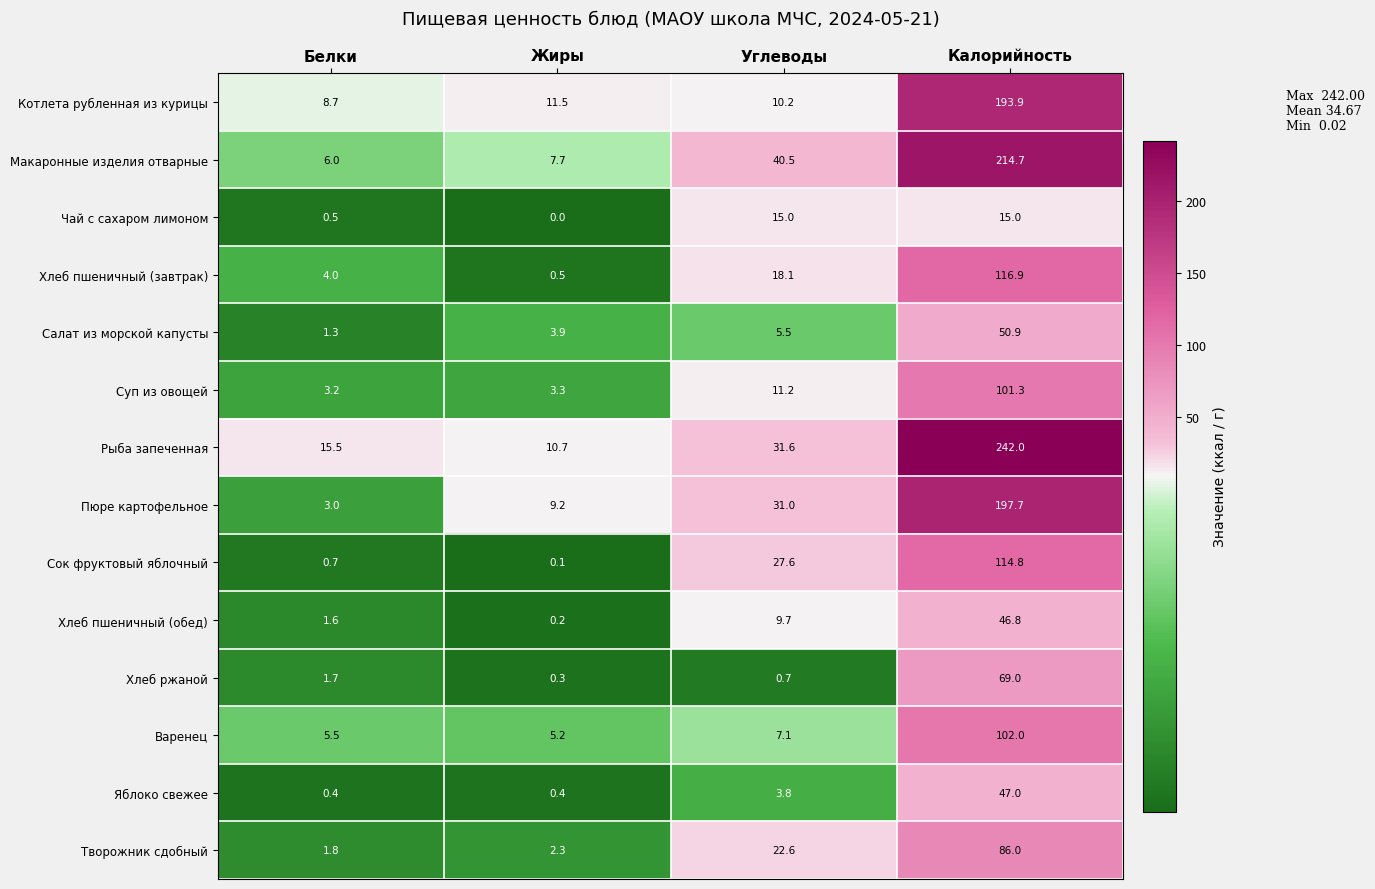

Which series changed the most between Жиры and Углеводы?

Макаронные изделия отварные